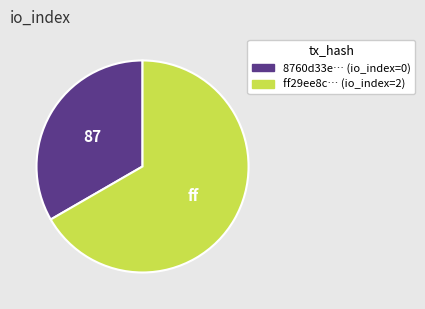

Is there any slice that represents more than half of the pie?

Yes